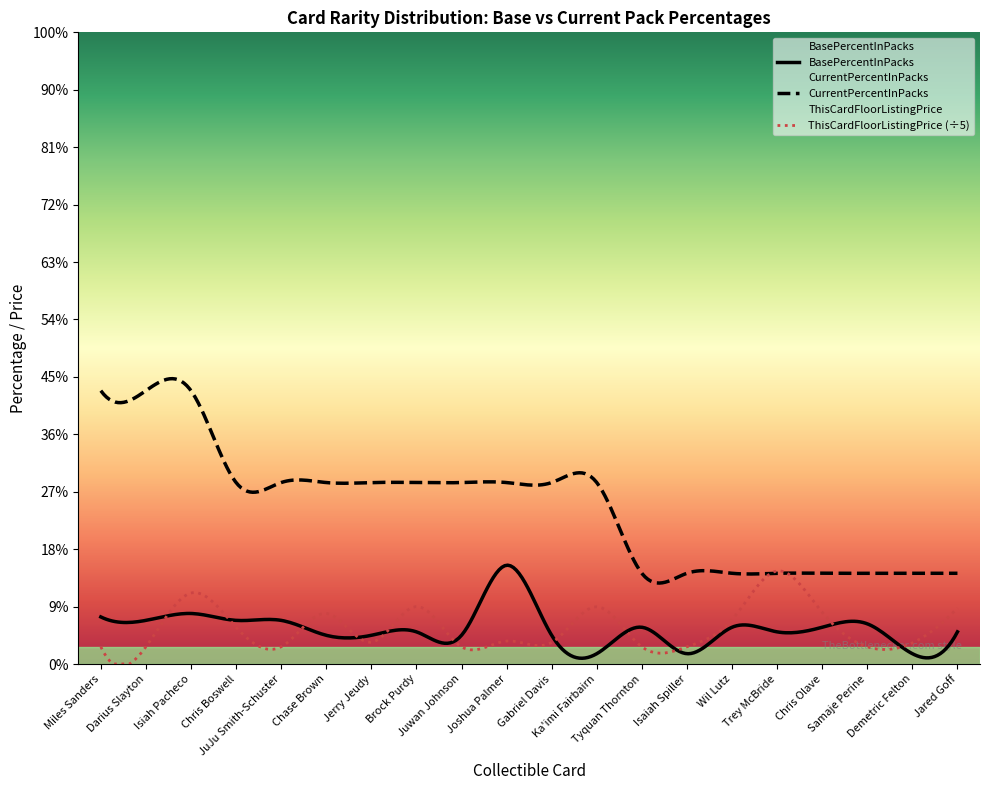

How many series are shown in this chart?

3